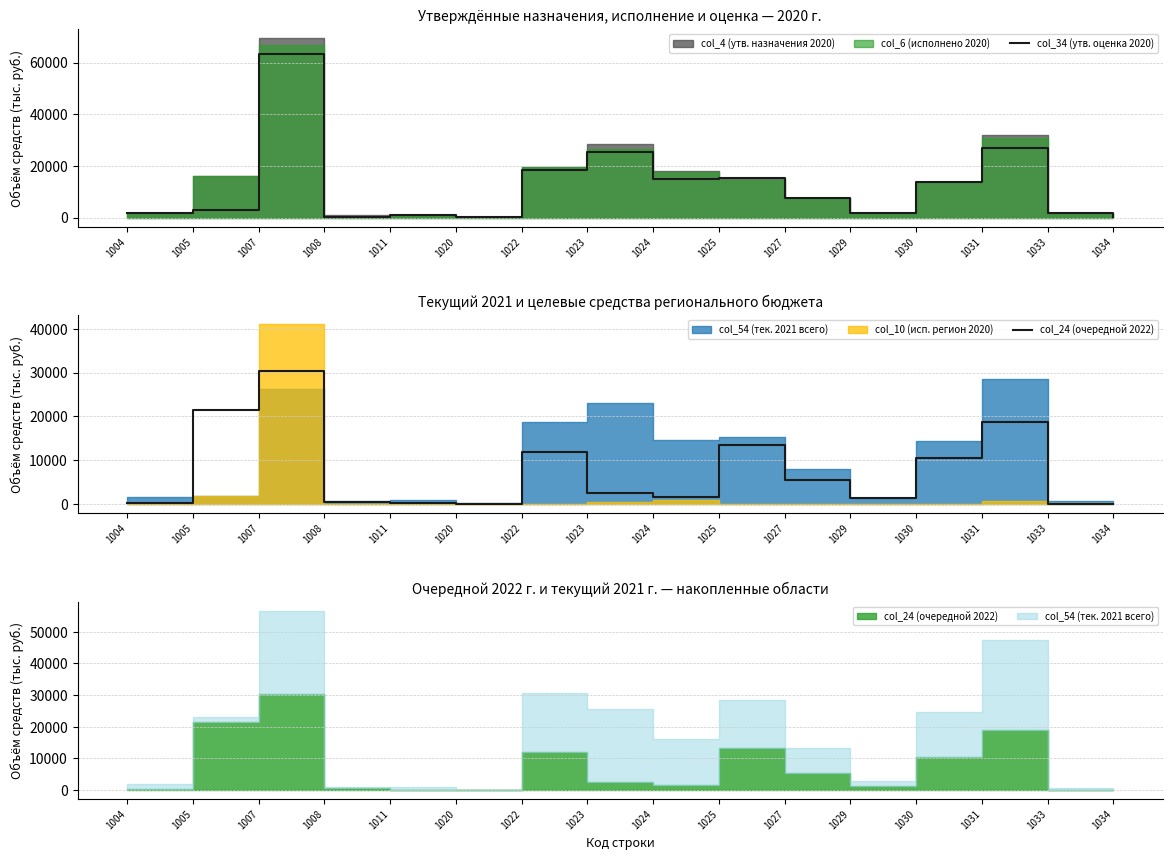

Where is the first local maximum for col_34 (утв. оценка 2020)?

1007